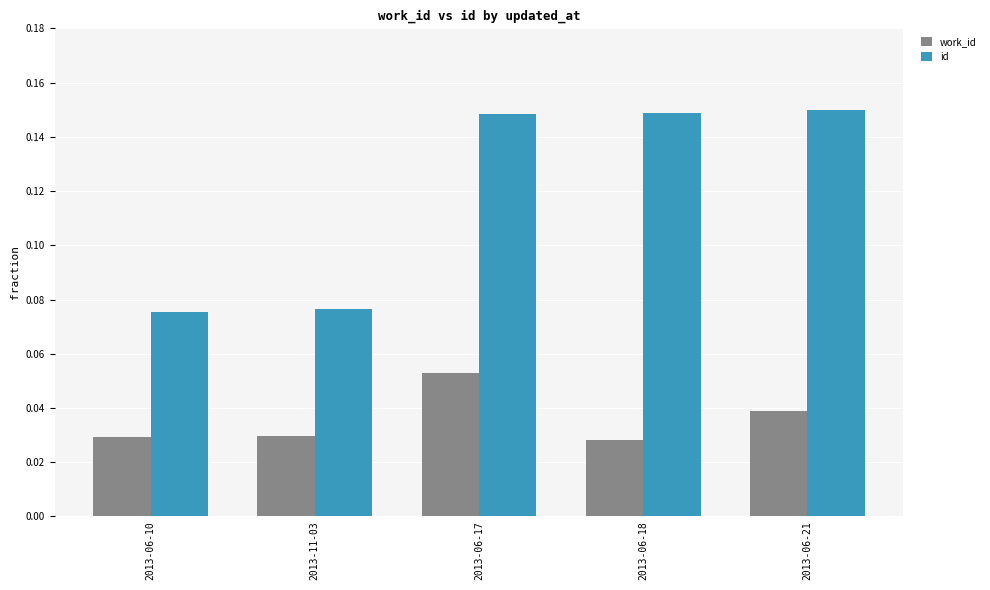

Rank the series by their maximum value, from highest to lowest.

id, work_id